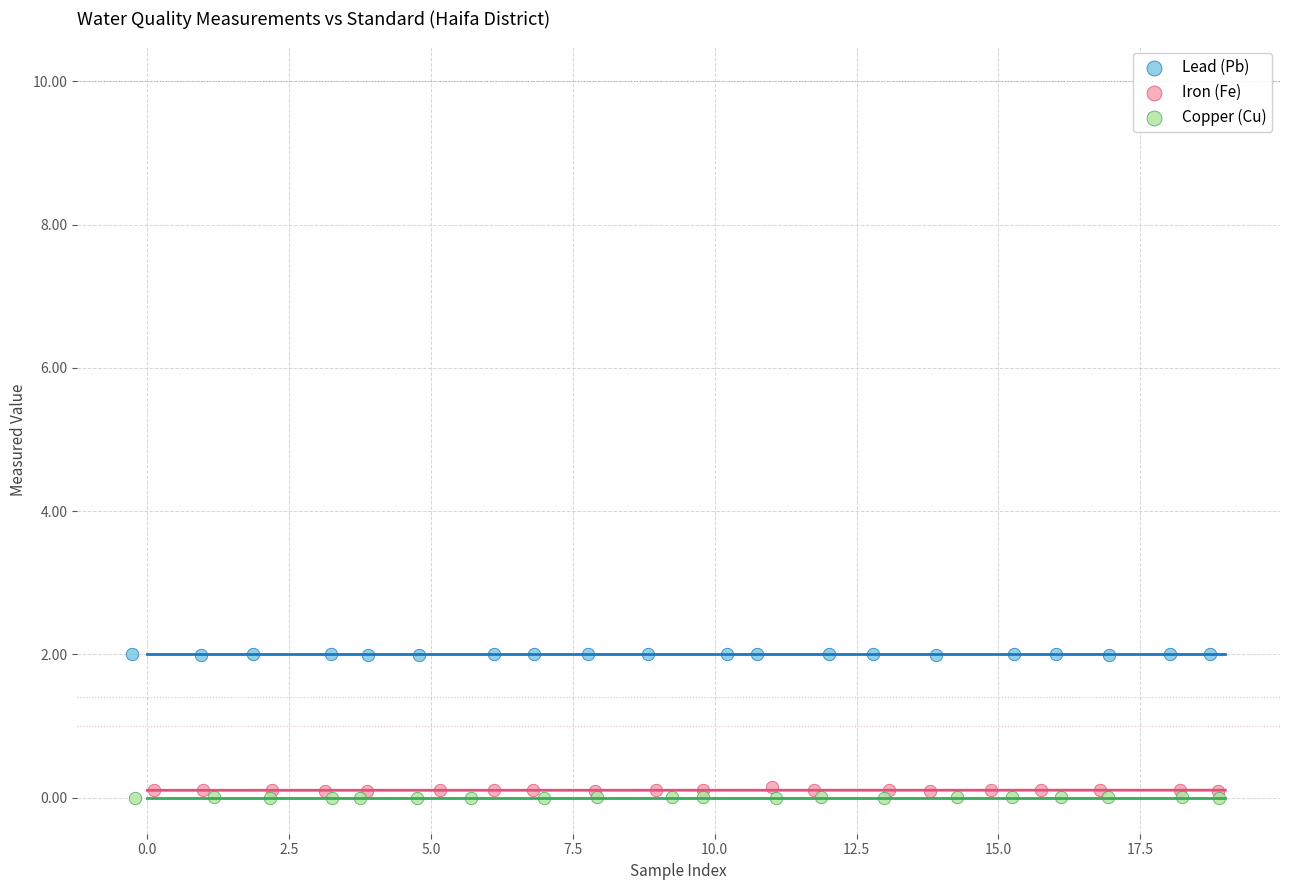

Which series reaches the maximum Y coordinate?

Lead (Pb)